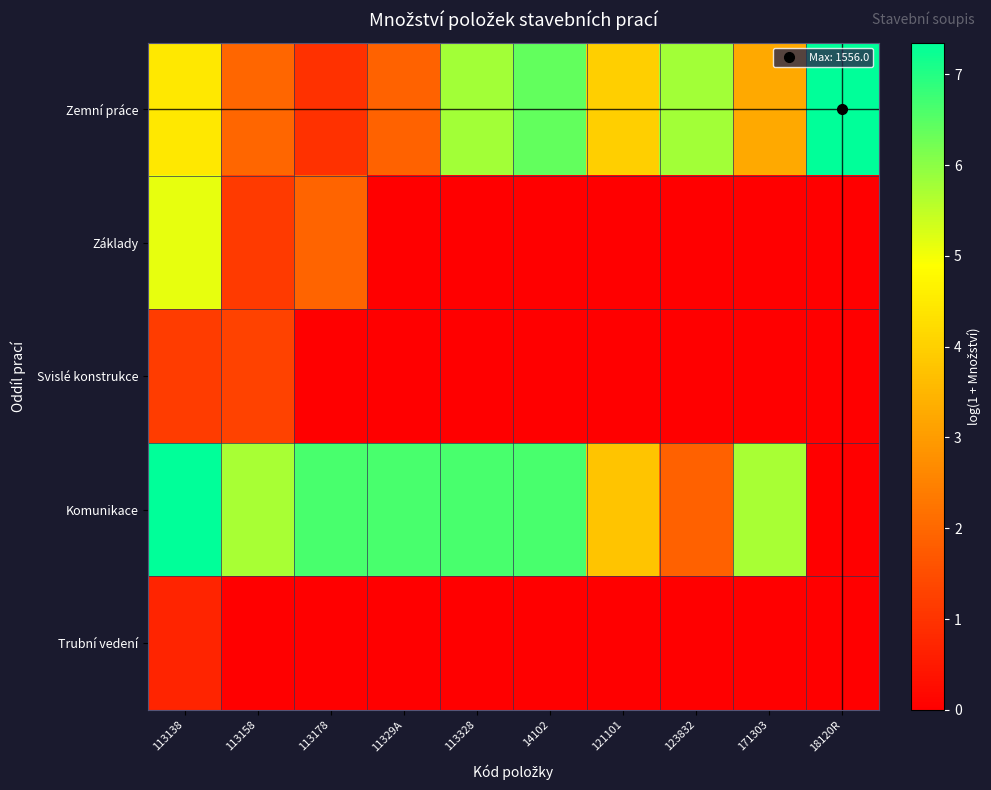

How many data points does each series have?

10